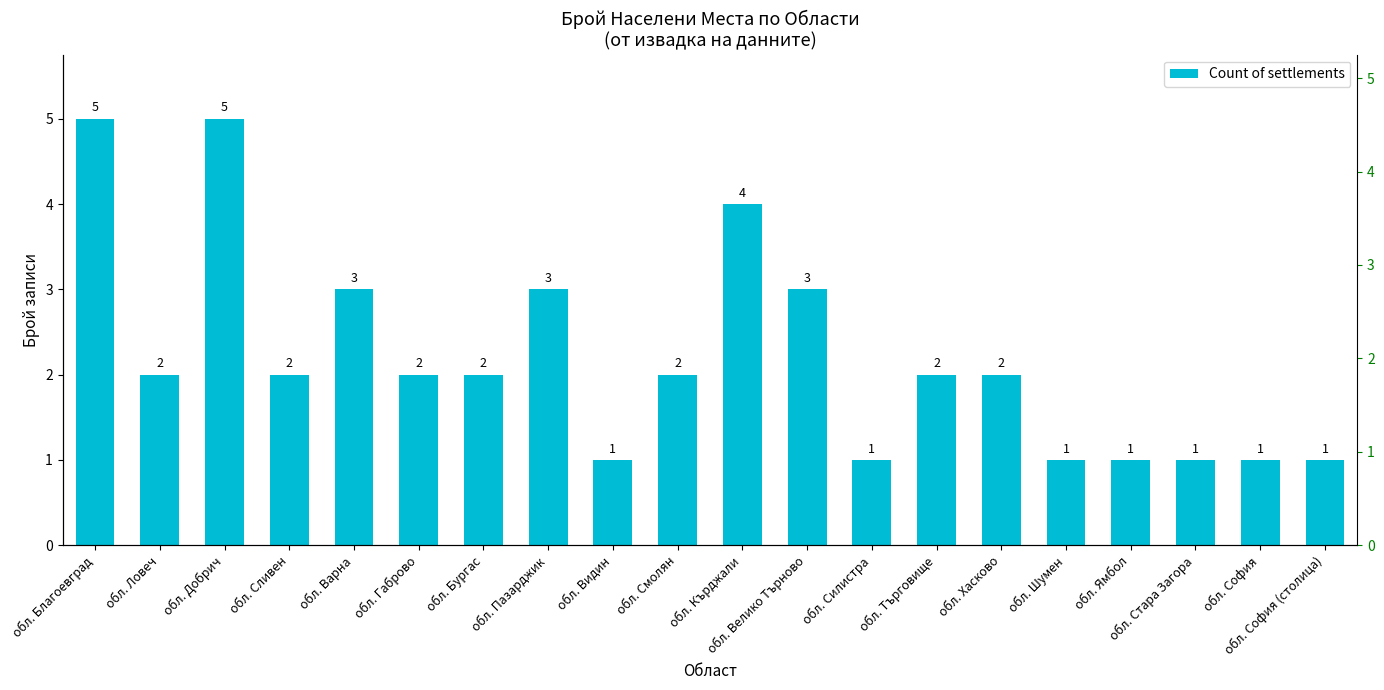

Rank the categories by value from highest to lowest.

обл. Благоевград, обл. Добрич, обл. Кърджали, обл. Варна, обл. Пазарджик, обл. Велико Търново, обл. Ловеч, обл. Сливен, обл. Габрово, обл. Бургас, обл. Смолян, обл. Търговище, обл. Хасково, обл. Видин, обл. Силистра, обл. Шумен, обл. Ямбол, обл. Стара Загора, обл. София, обл. София (столица)